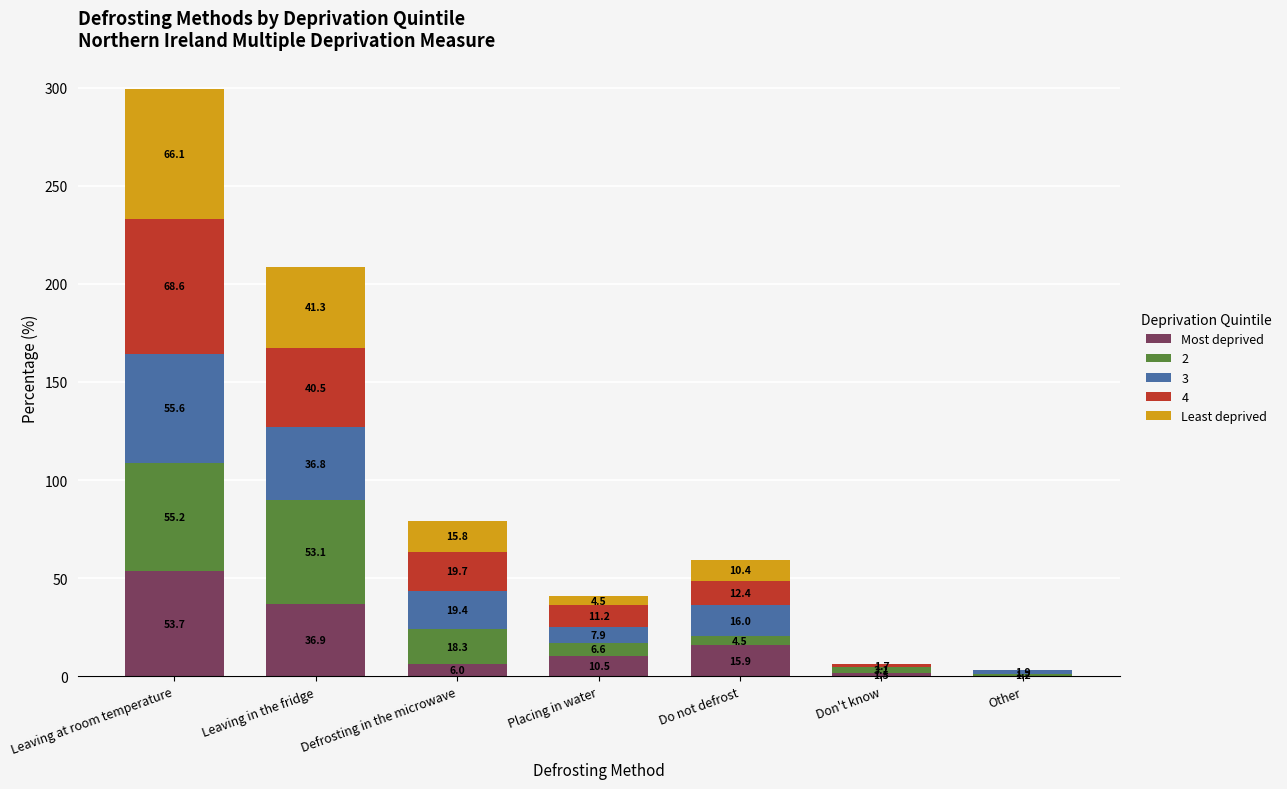

Reading left to right, what are the values for Most deprived?

Leaving at room temperature=53.7	Leaving in the fridge=36.9	Defrosting in the microwave=6.0	Placing in water=10.5	Do not defrost=15.9	Don't know=1.5	Other=0.0